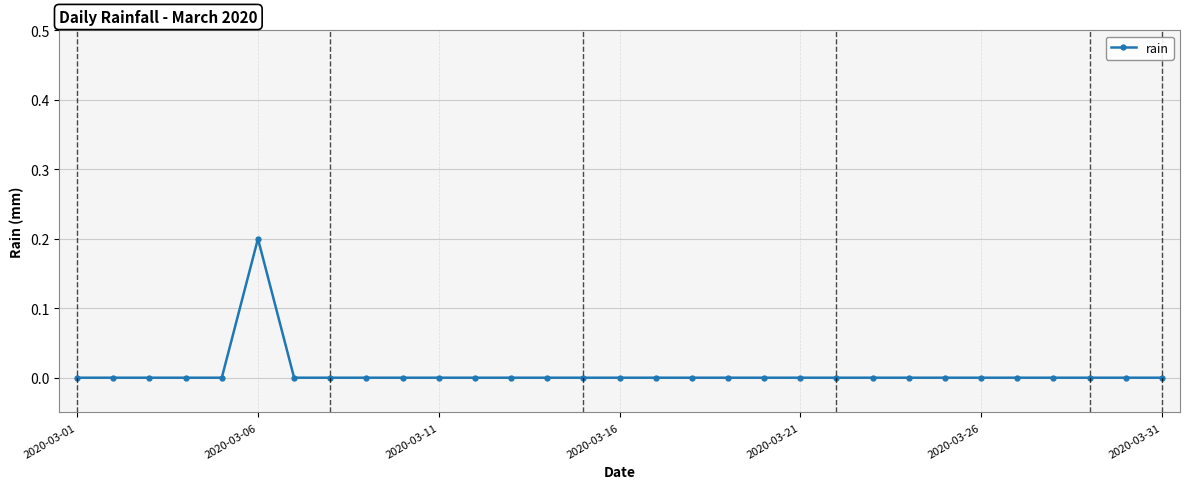

Count the values in the range 0 to 1.

31